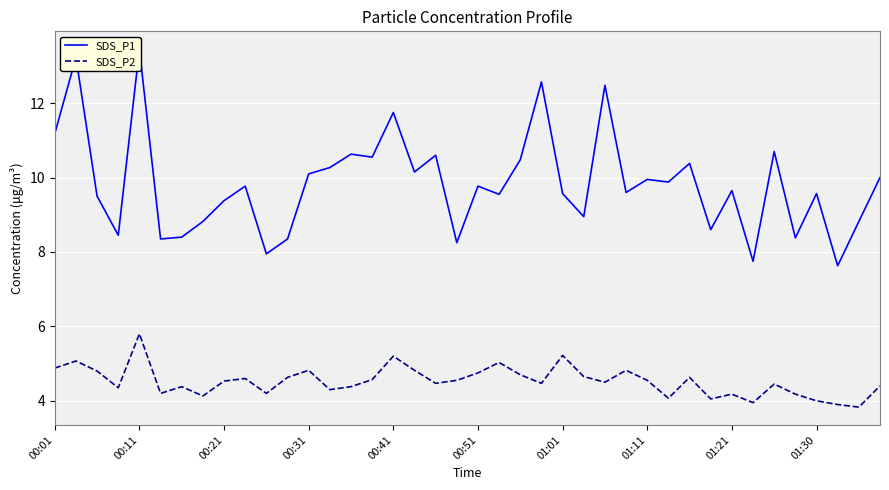

True or false: SDS_P1 and SDS_P2 intersect in this chart.

False